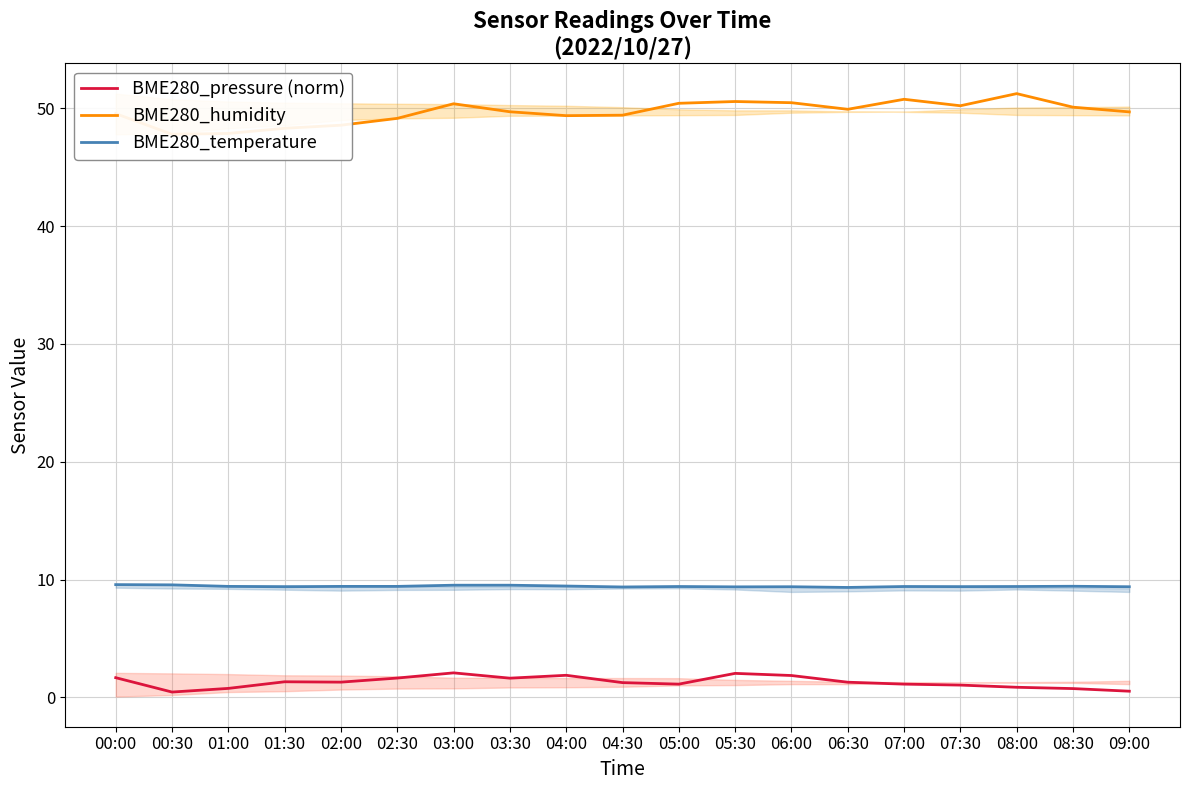

What is the label of the 19th point from the left?

09:00